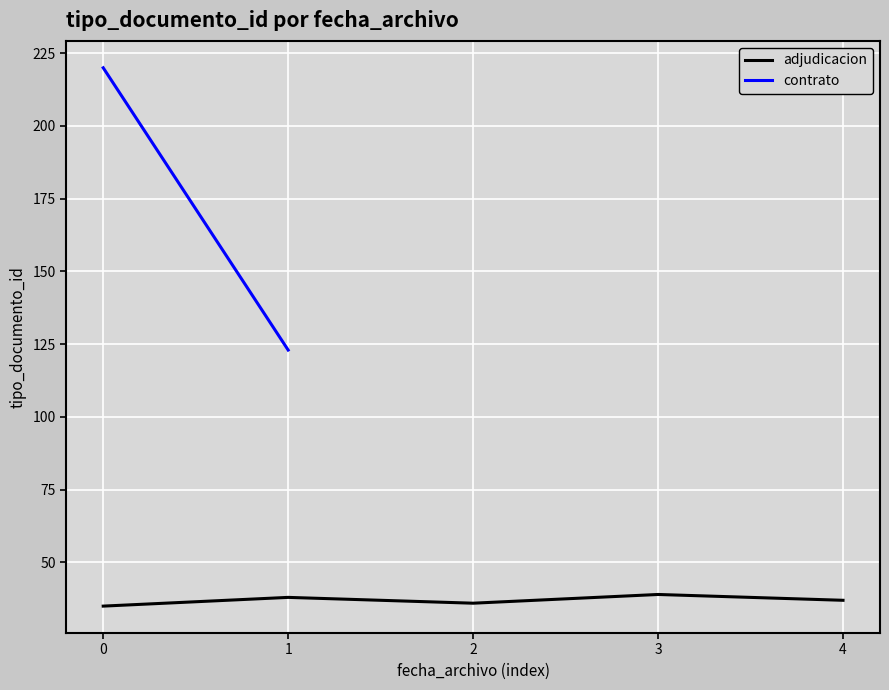

The value of adjudicacion at 1 is 68. True or false?

False